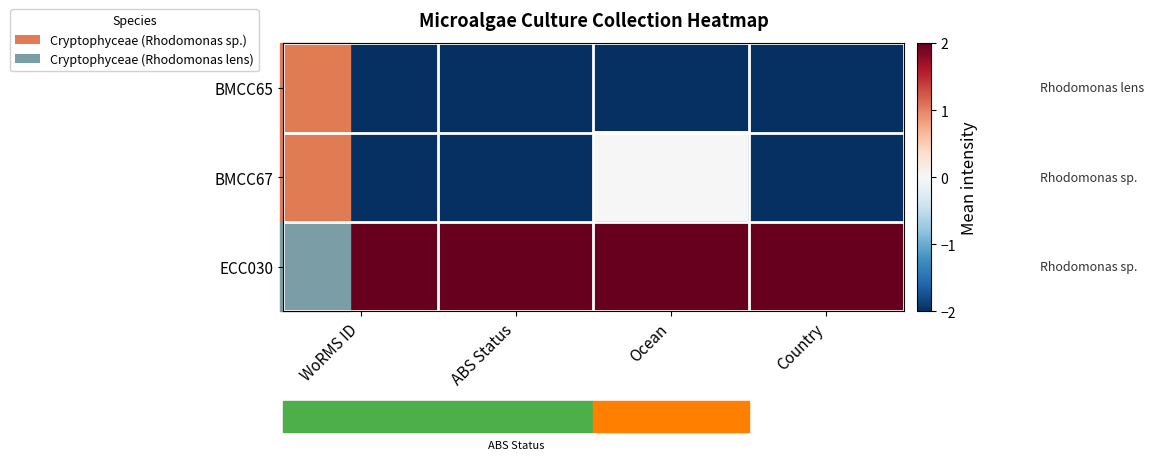

What is the smallest value displayed?

-2